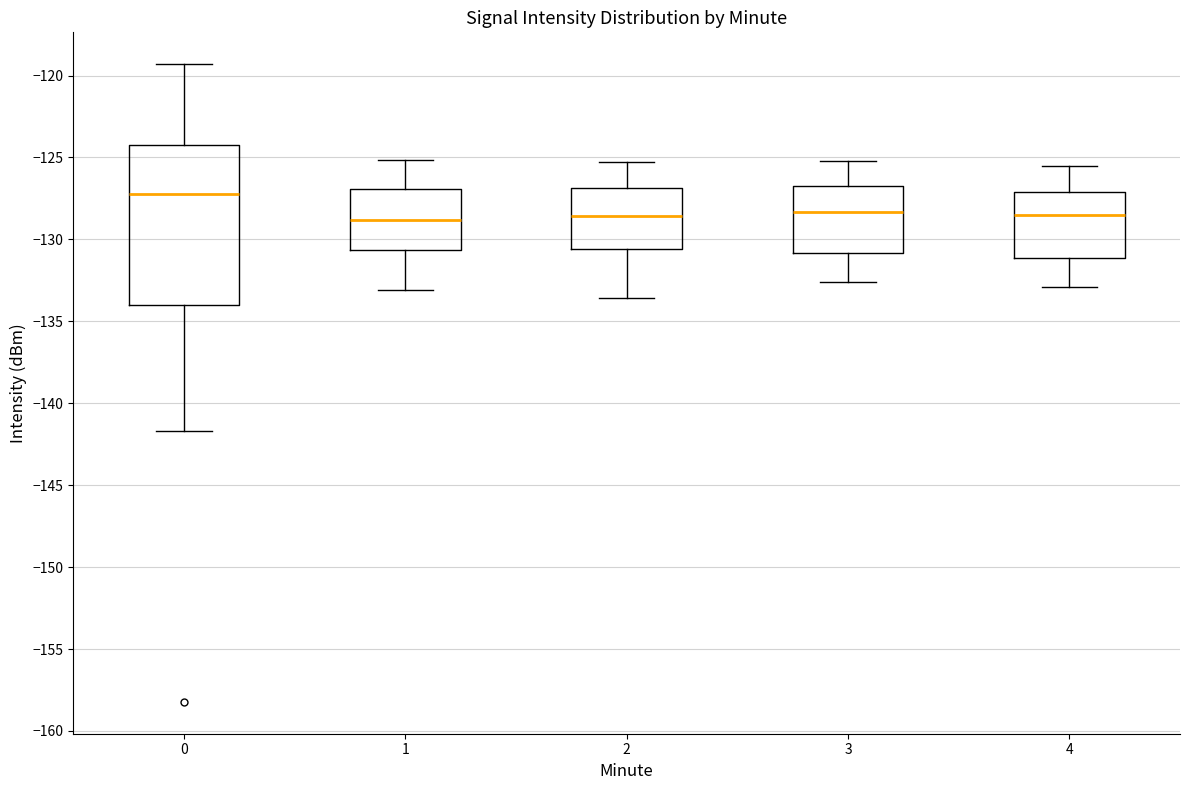

Reading left to right, transcribe this box plot: for each box, give where its median line is, the range the box spans, and where its two whiskers end, as read against the y-axis. The values are not printed on the chart, so give them approximately, as read against the axis.

0: median -127.0, box -134.0 to -124.0, whiskers -141.5 to -119.5
1: median -129.0, box -130.5 to -127.0, whiskers -133.0 to -125.0
2: median -128.5, box -130.5 to -127.0, whiskers -133.5 to -125.5
3: median -128.5, box -131.0 to -126.5, whiskers -132.5 to -125.0
4: median -128.5, box -131.0 to -127.0, whiskers -133.0 to -125.5